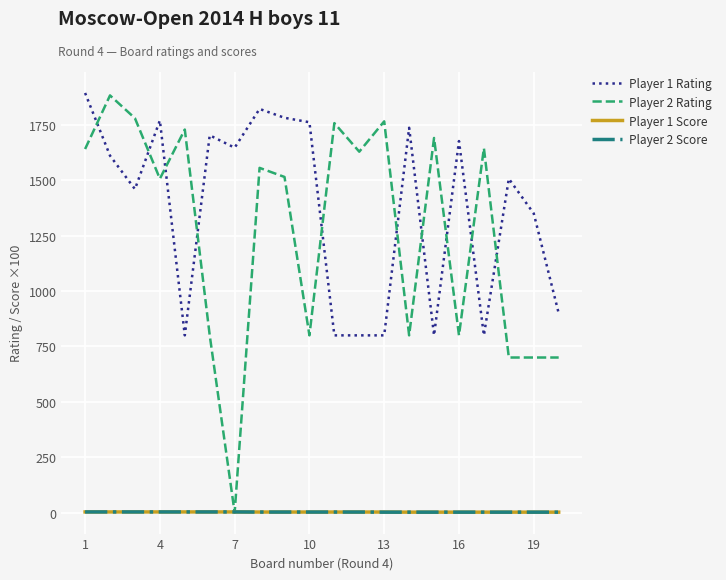

True or false: Player 1 Score and Player 1 Rating cross at least once.

False